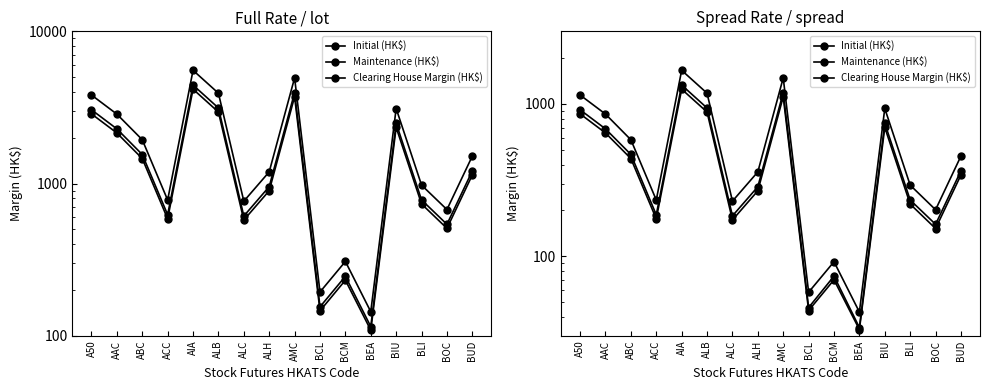

Which series changed the most between AMC and BIU?

Initial (HK$)